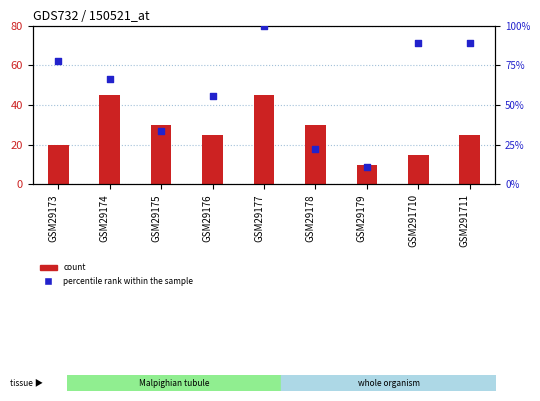

What are all the series names shown in the legend?

count, percentile rank within the sample